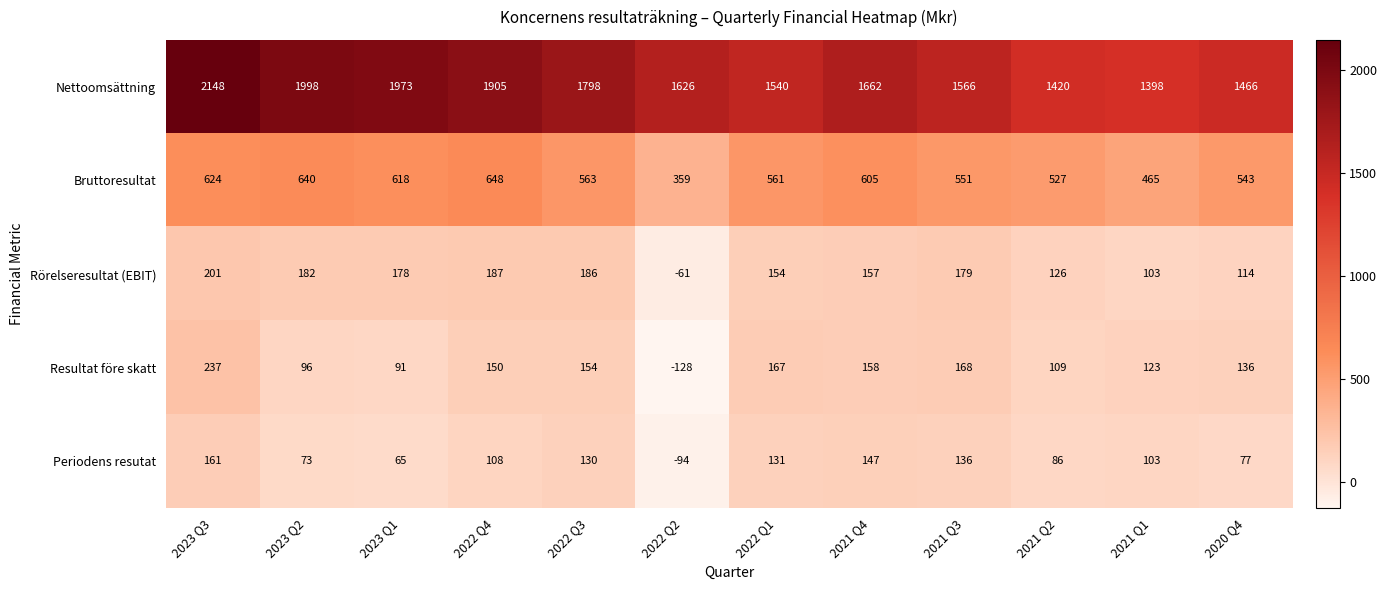

At which category is the sum across all series the highest?

2023 Q3